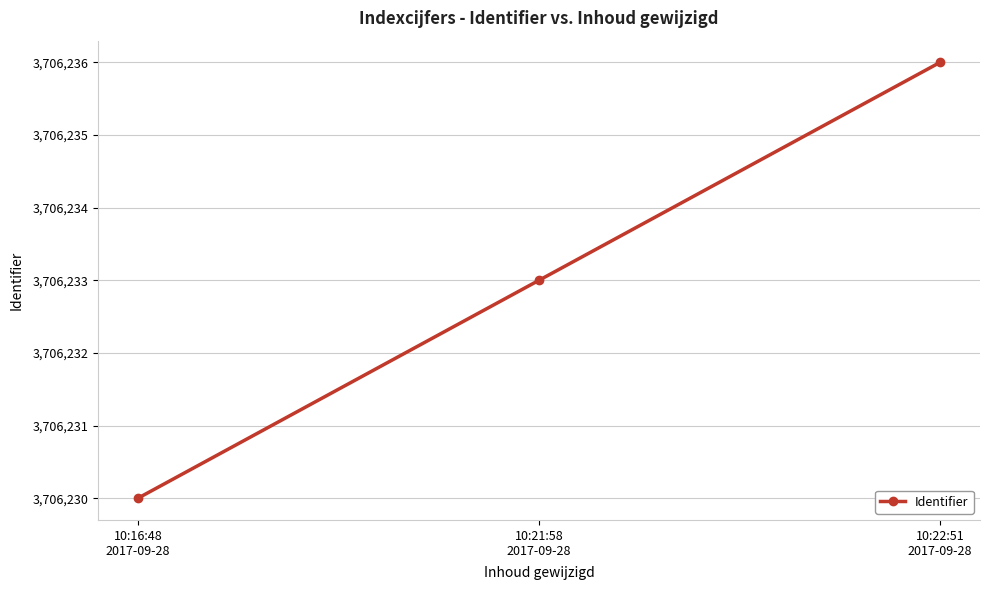

What is the greatest value displayed?

3706236